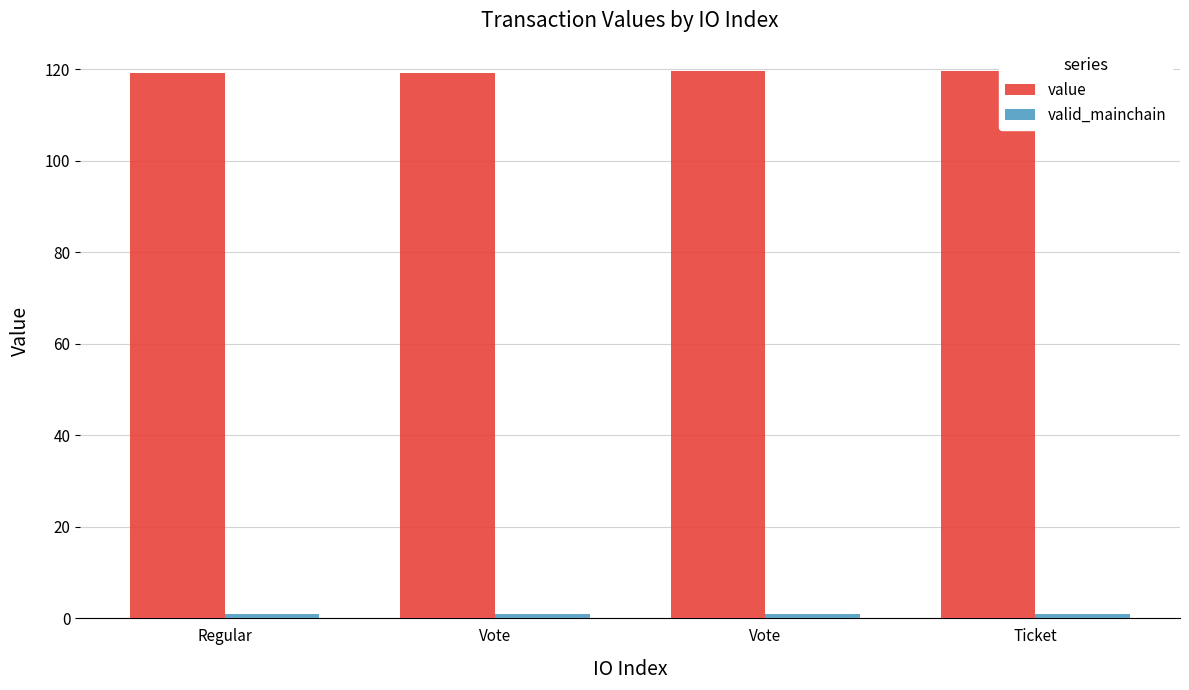

The value of value at Regular is 166.1. True or false?

False